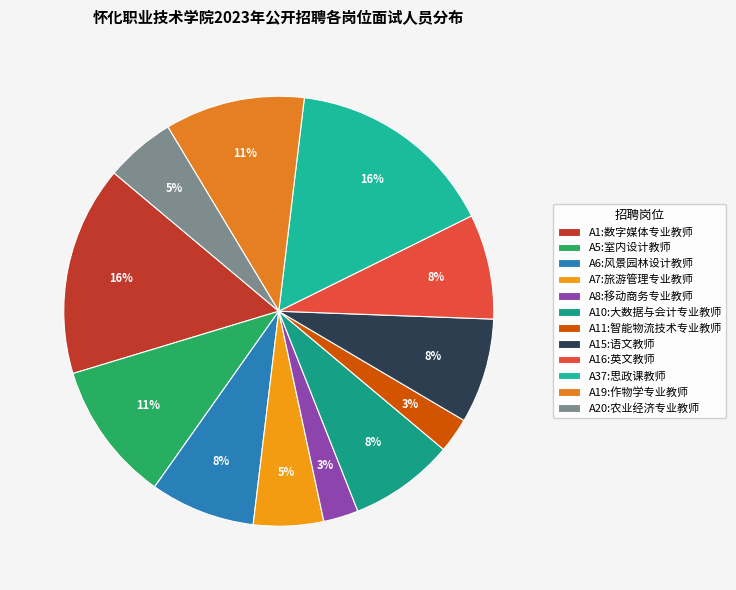

Between A8:移动商务专业教师 and A1:数字媒体专业教师, which is larger?

A1:数字媒体专业教师